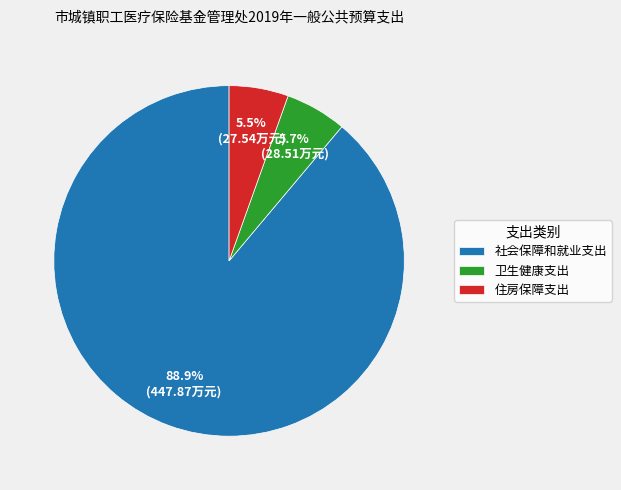

Which slice is the largest?

社会保障和就业支出